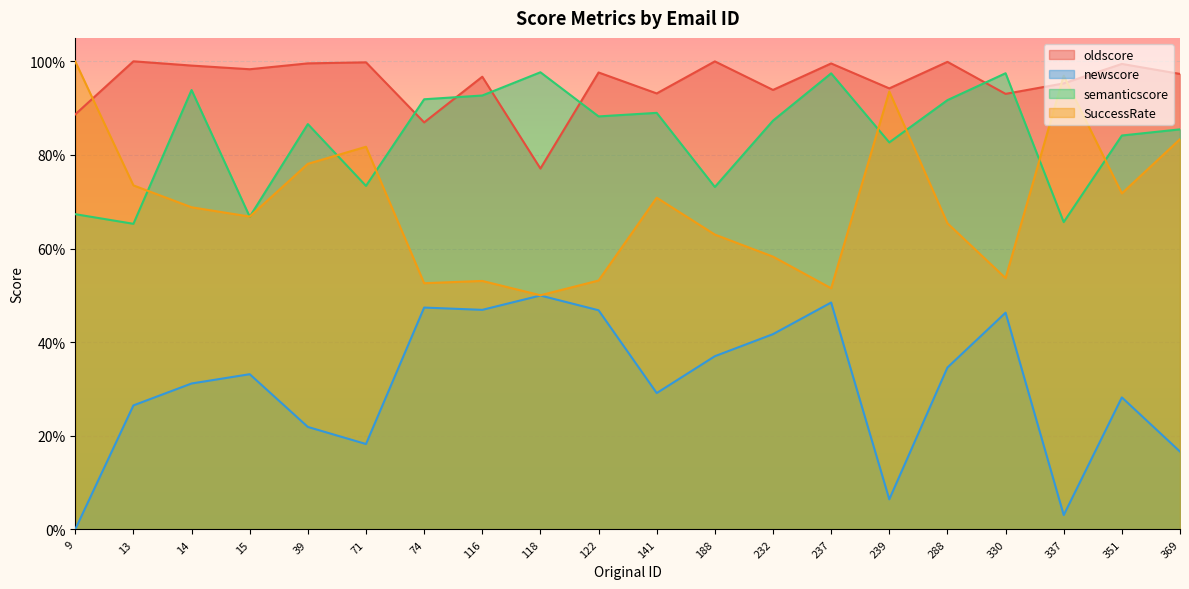

At which category does newscore reach its first local valley?

71